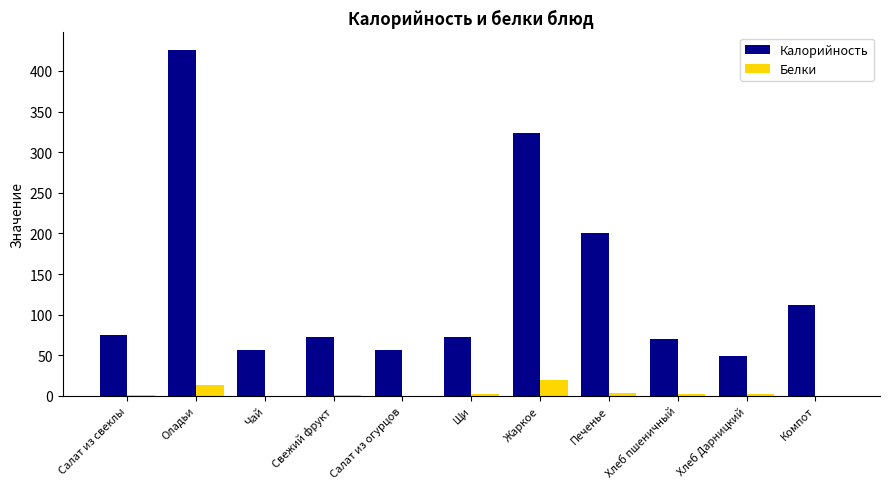

At which label does Калорийность reach its peak?

Оладьи